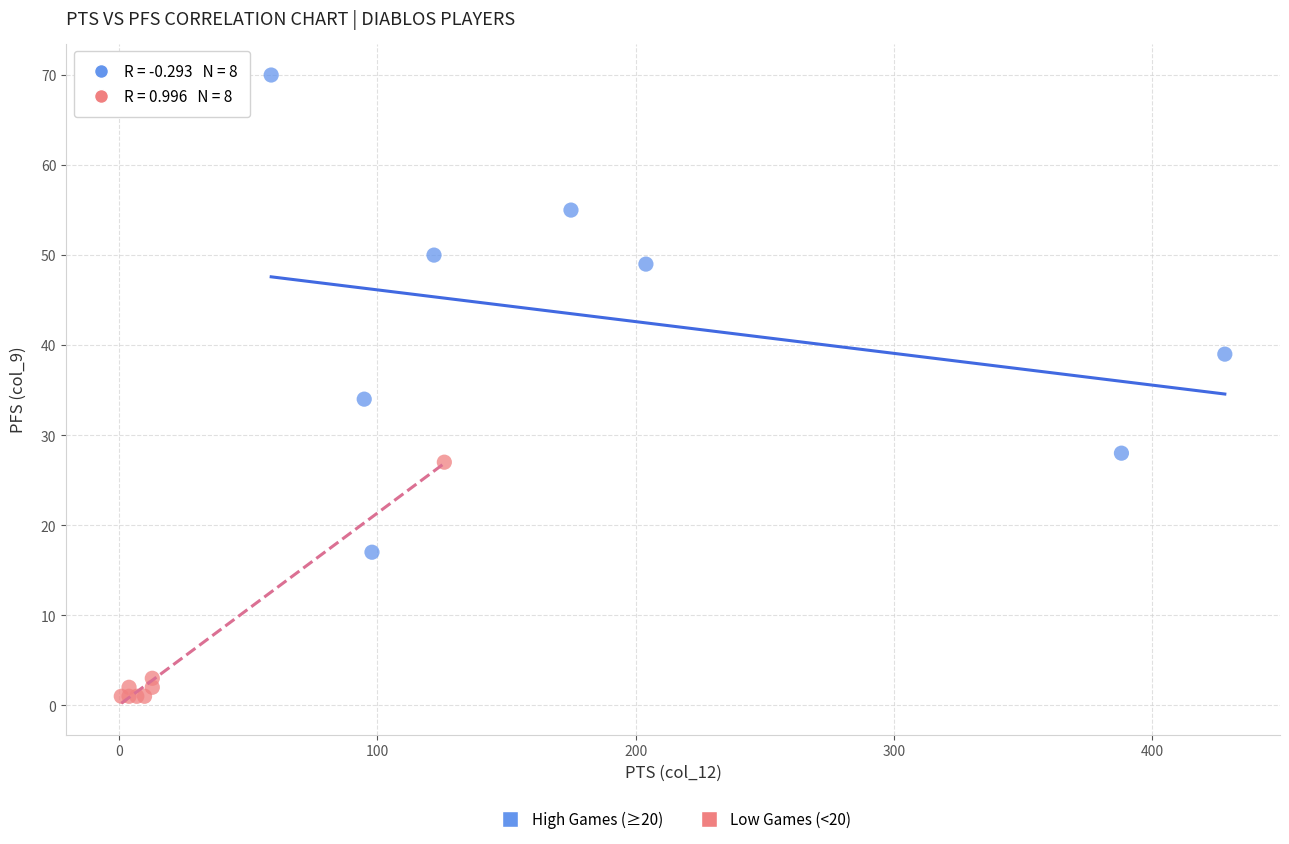

Which series has the largest Y range (max minus min)?

High Games (≥20)